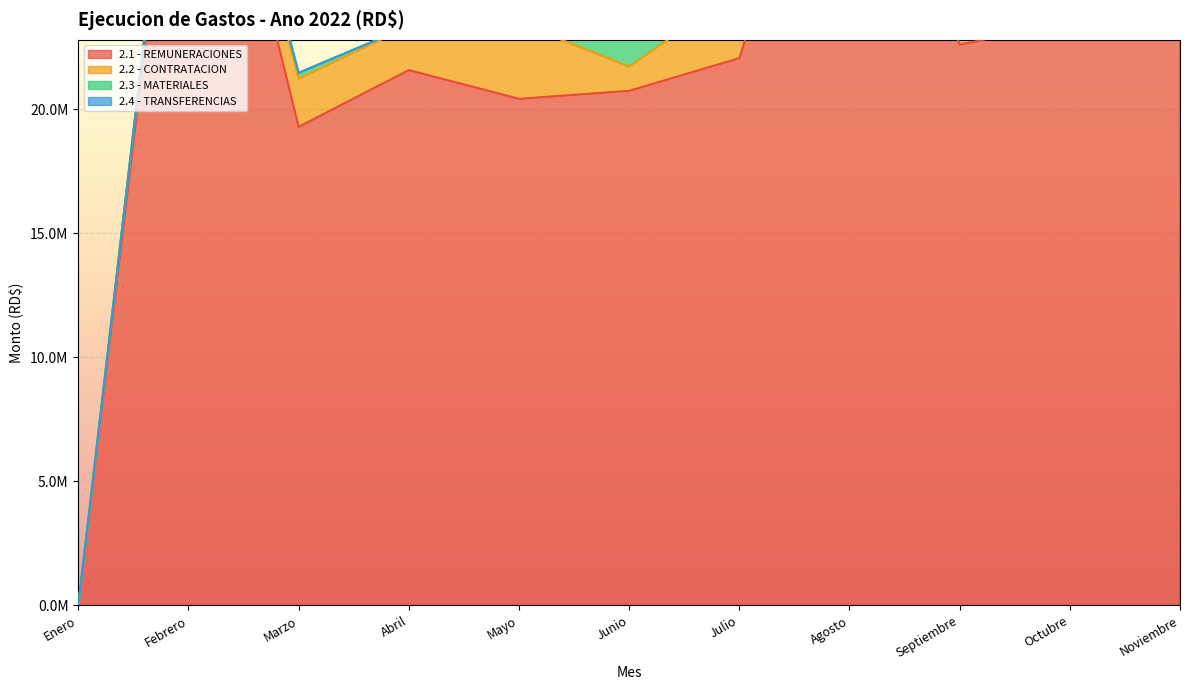

True or false: 2.1 - REMUNERACIONES and 2.2 - CONTRATACION cross at least once.

False